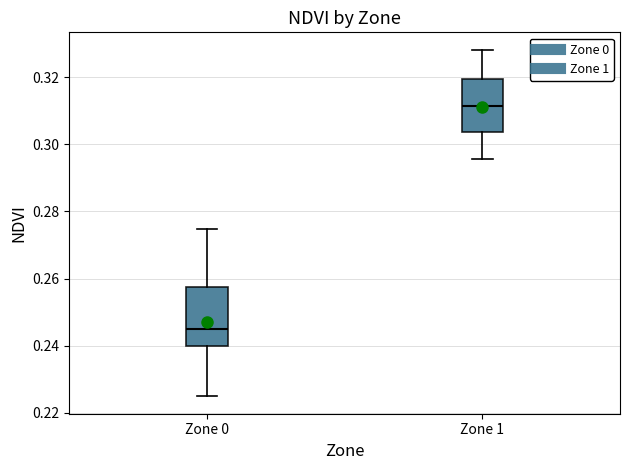

Which box has the lowest median line?

Zone 0